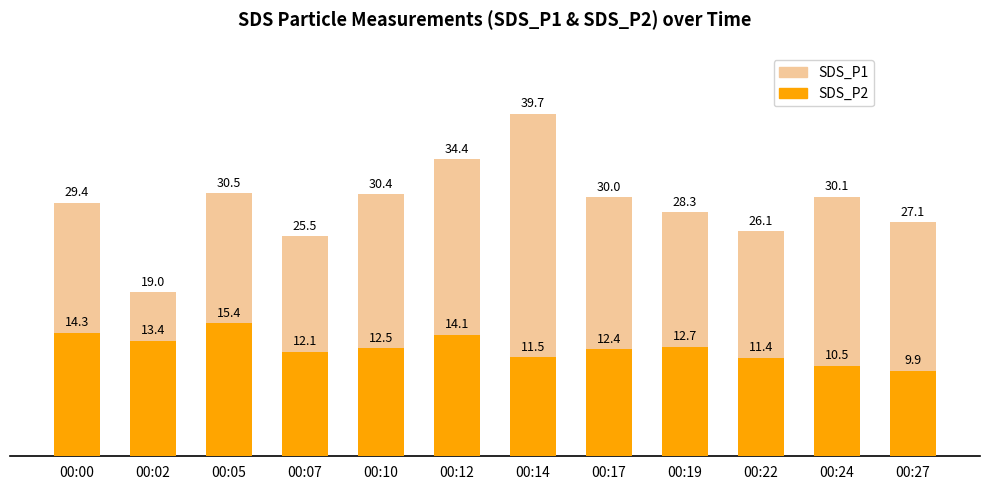

List the series in order of their overall mean, lowest first.

SDS_P2, SDS_P1